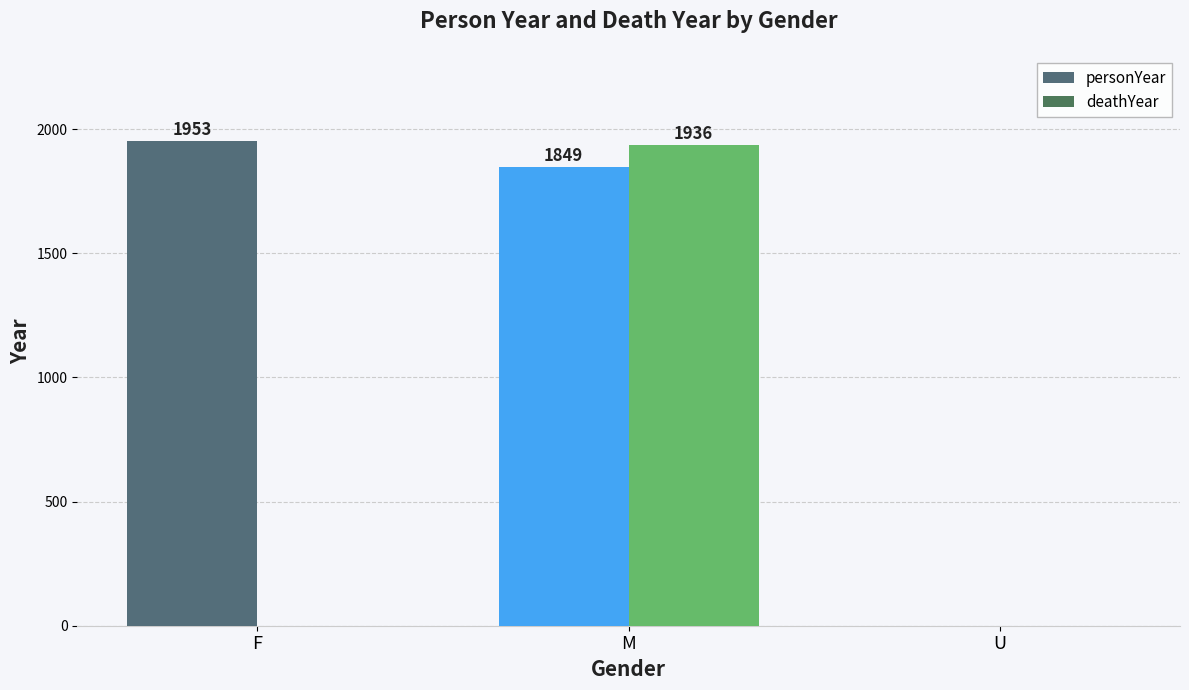

What position from the left is F?

1